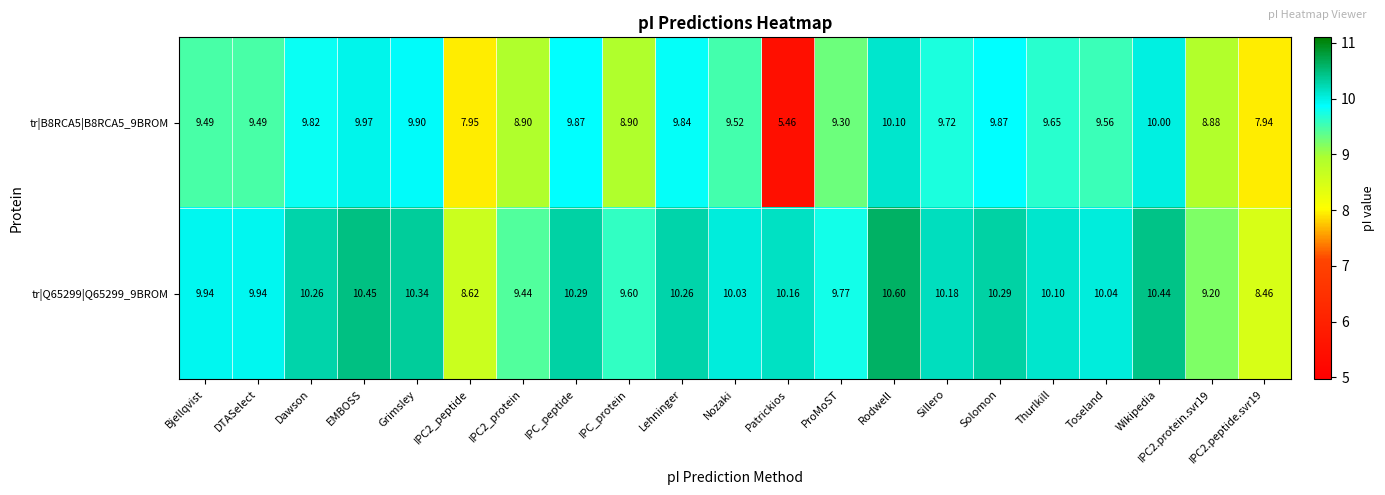

At which label does tr|B8RCA5|B8RCA5_9BROM first exceed 9?

Bjellqvist